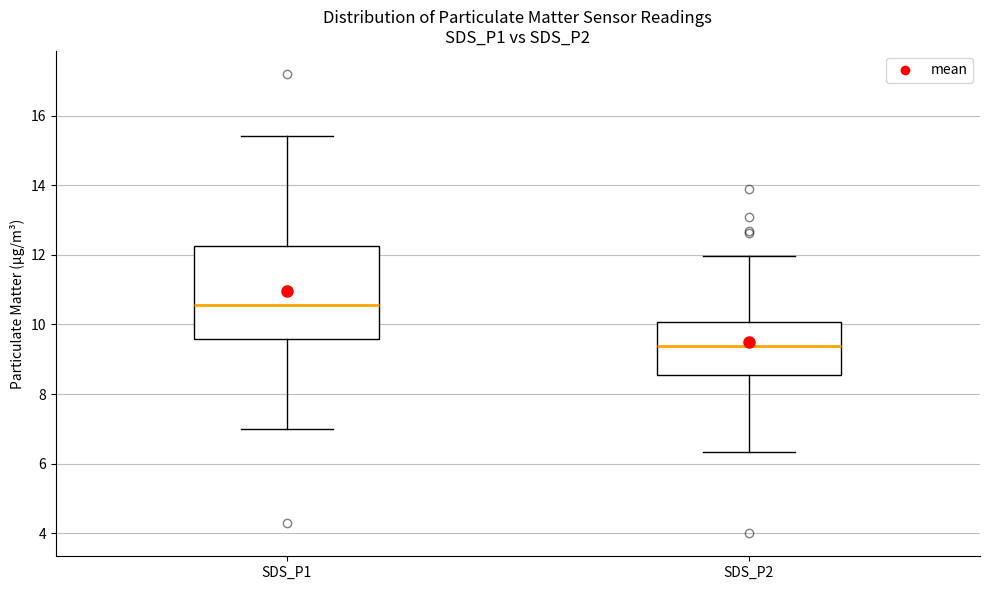

Where does the lower whisker of the box for SDS_P1 end on the y-axis? The values are not printed on the chart, so give them approximately, as read against the axis.

7.0